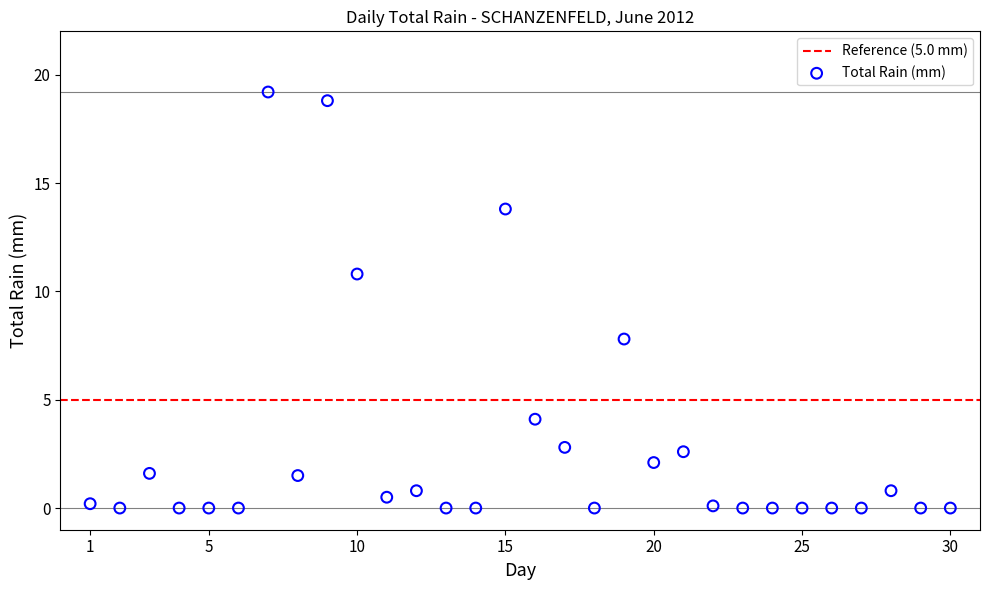

What Y value in the scatter plot is closest to 9?

7.8